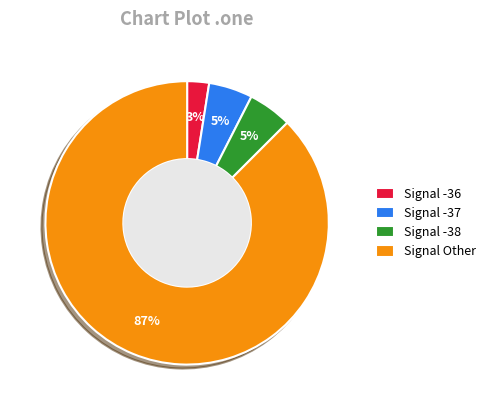

Is the sum of Signal Other and Signal -38 greater than half?

Yes